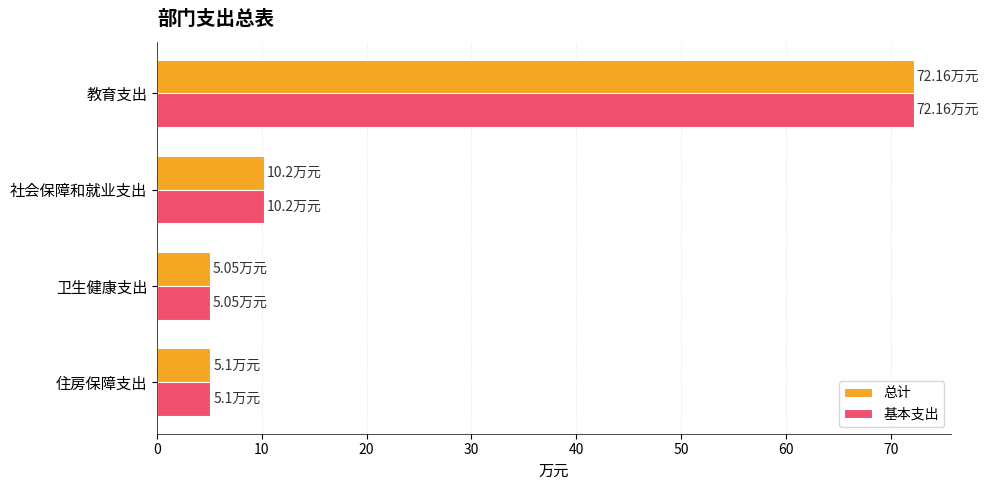

What is the total value across all series at 教育支出?

144.3